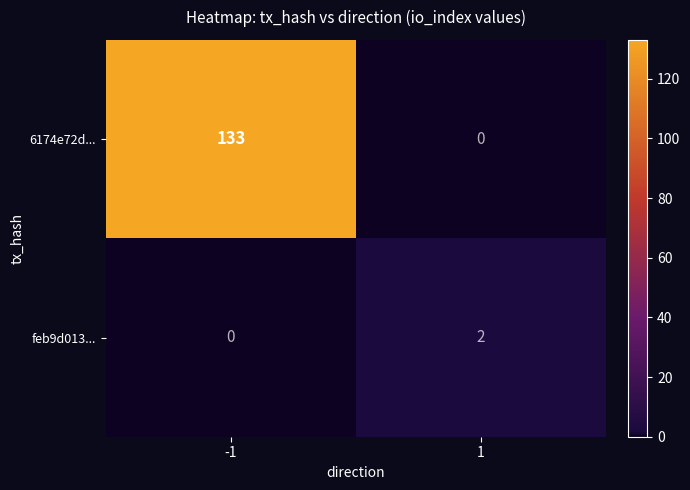

Which series has the largest total across all categories?

6174e72d...